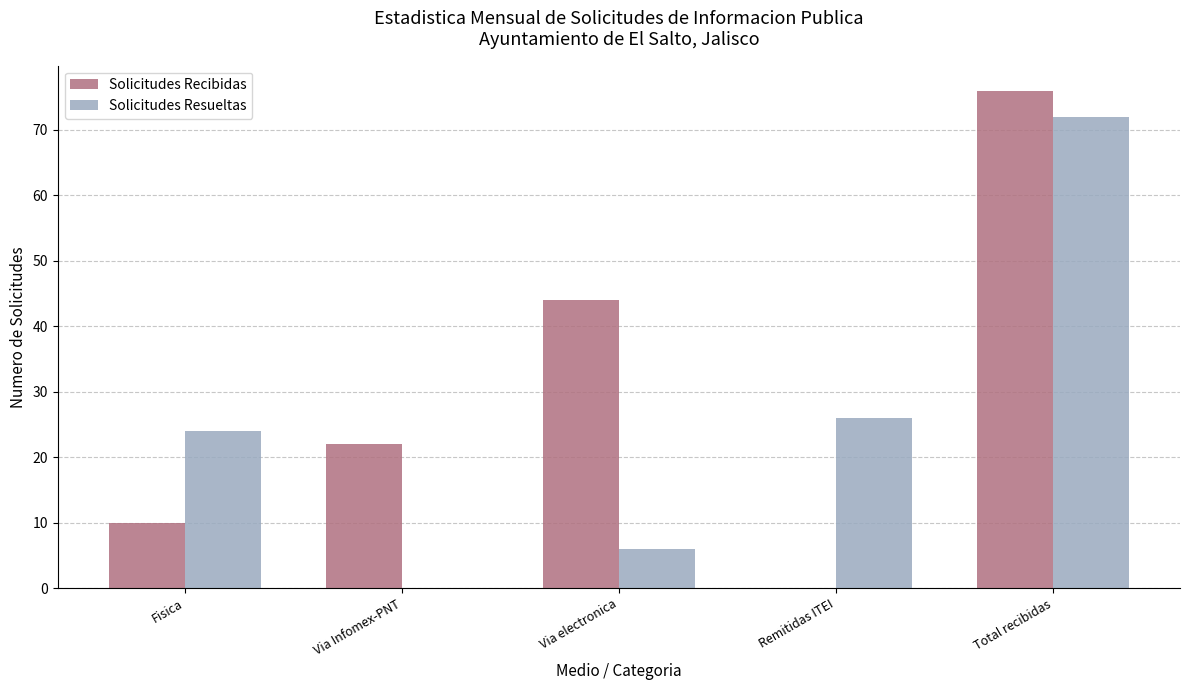

Is it true that Solicitudes Recibidas equals 22 at Via Infomex-PNT?

True